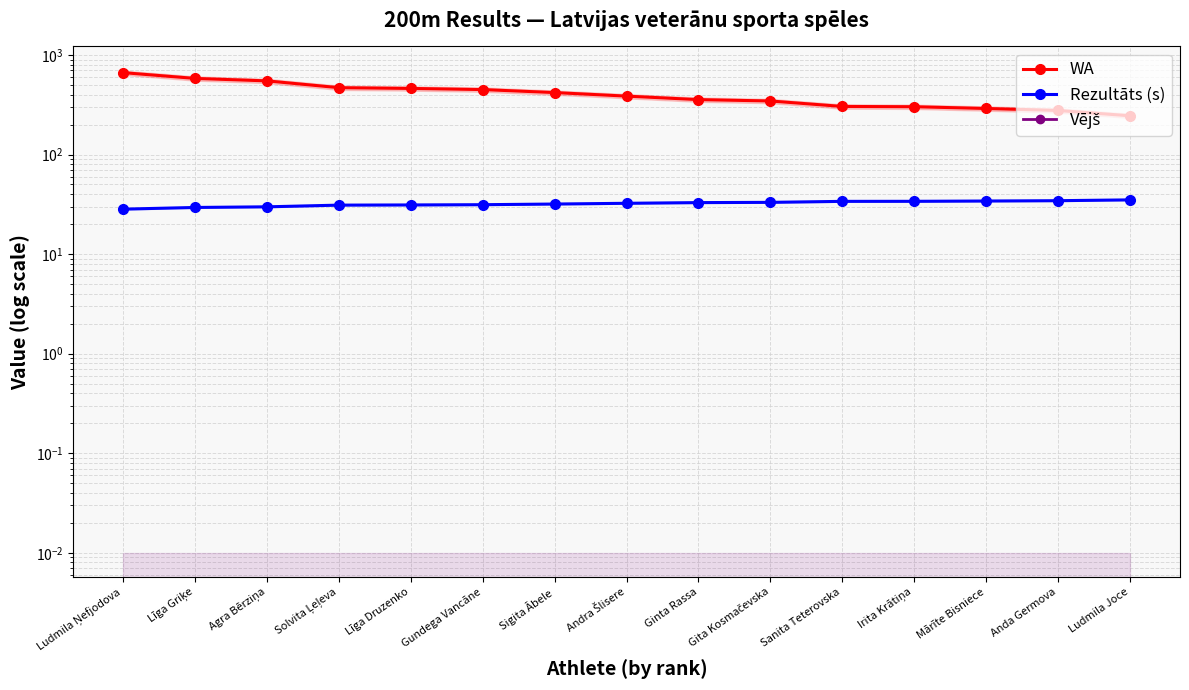

What are all the series names shown in the legend?

WA, Rezultāts (s), Vējš